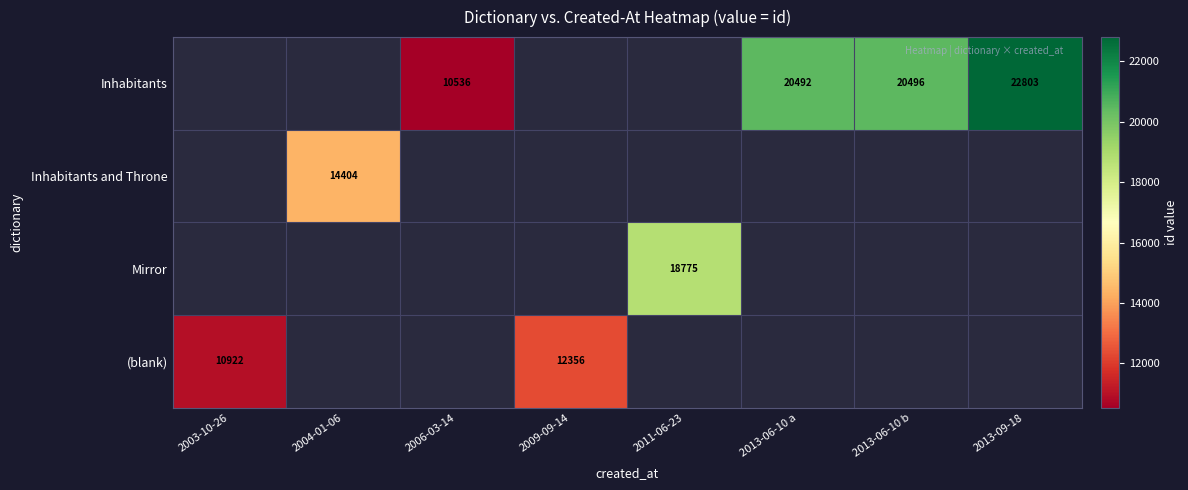

Is it true that (blank) equals 10922 at 2003-10-26?

True